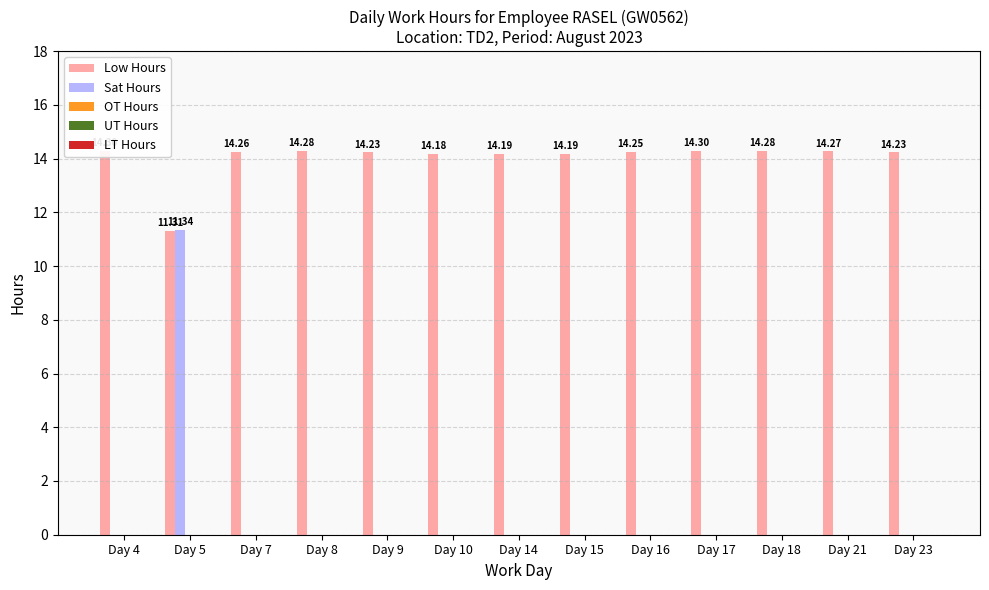

Does the chart contain stacked bars?

No